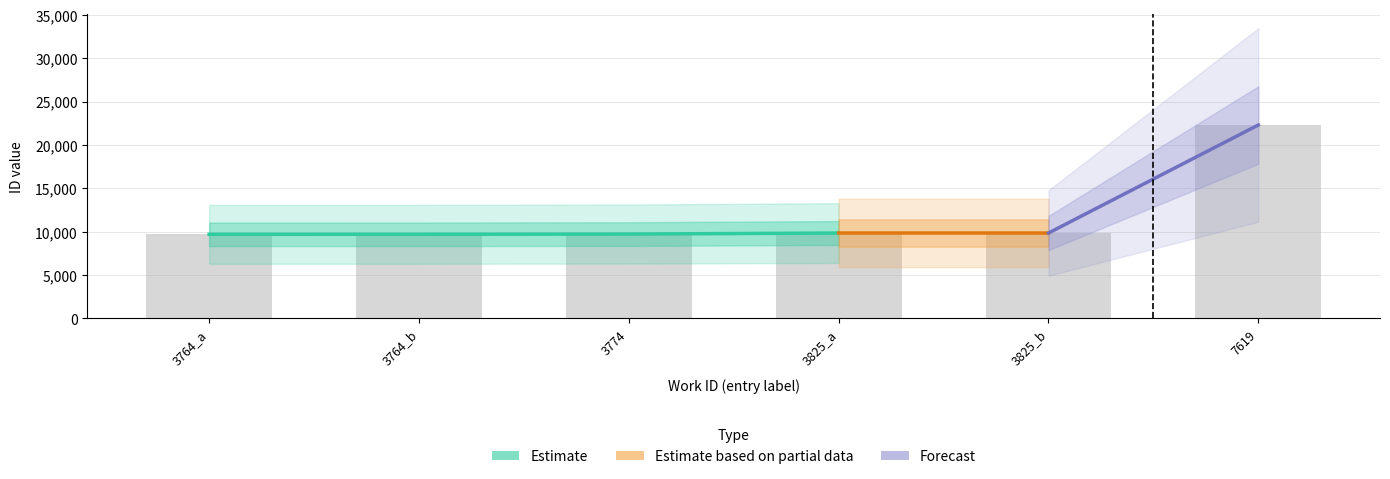

True or false: Estimate based on partial data has a value of 16680 at 3764_b.

False